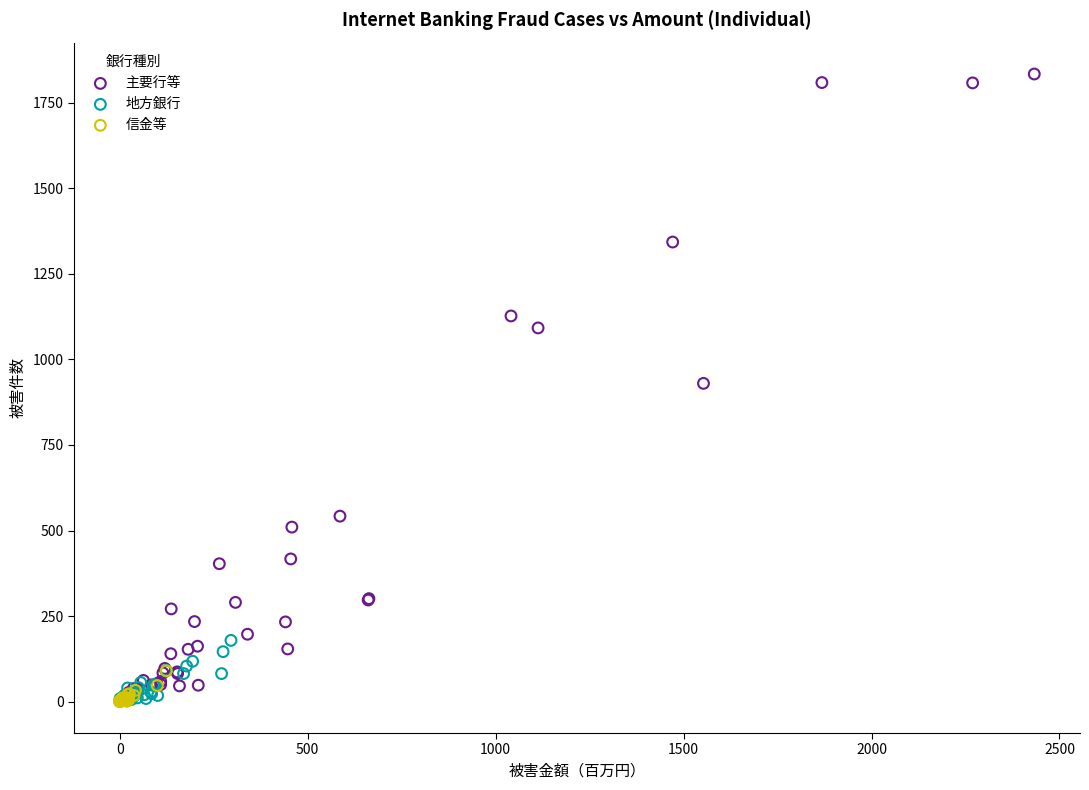

What are all the series names shown in the legend?

主要行等, 地方銀行, 信金等